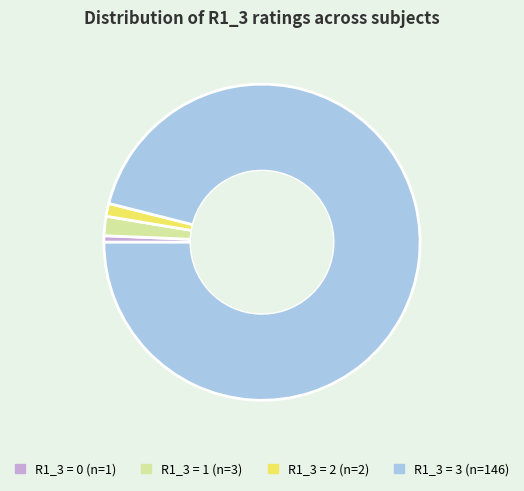

Does any single category account for the majority?

Yes